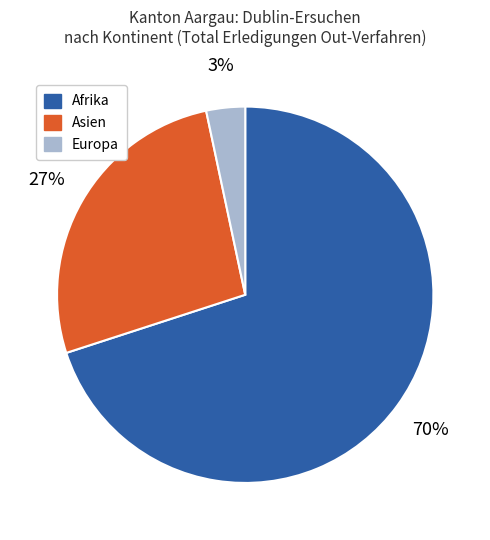

Is there any slice that represents more than half of the pie?

Yes